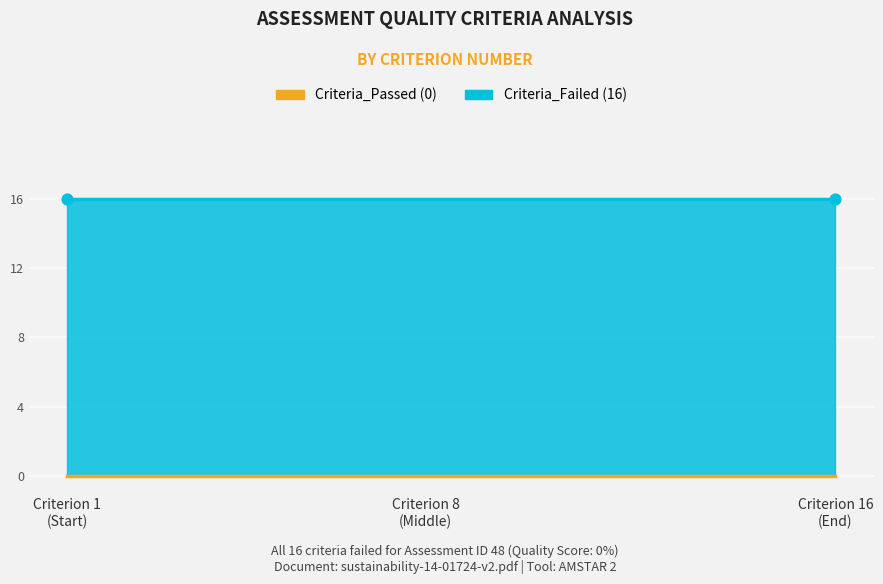

At which category is the sum across all series the highest?

1